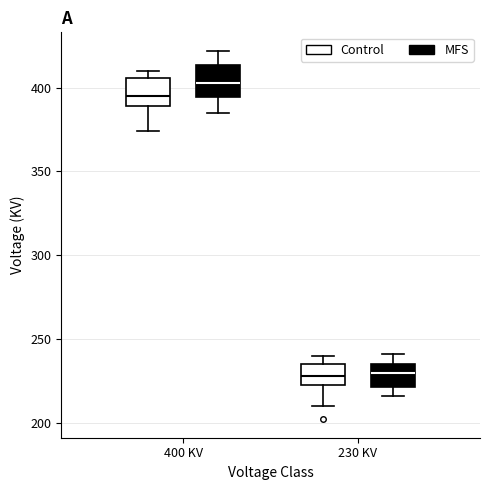

Which box's median line is the highest?

400 KV (MFS)